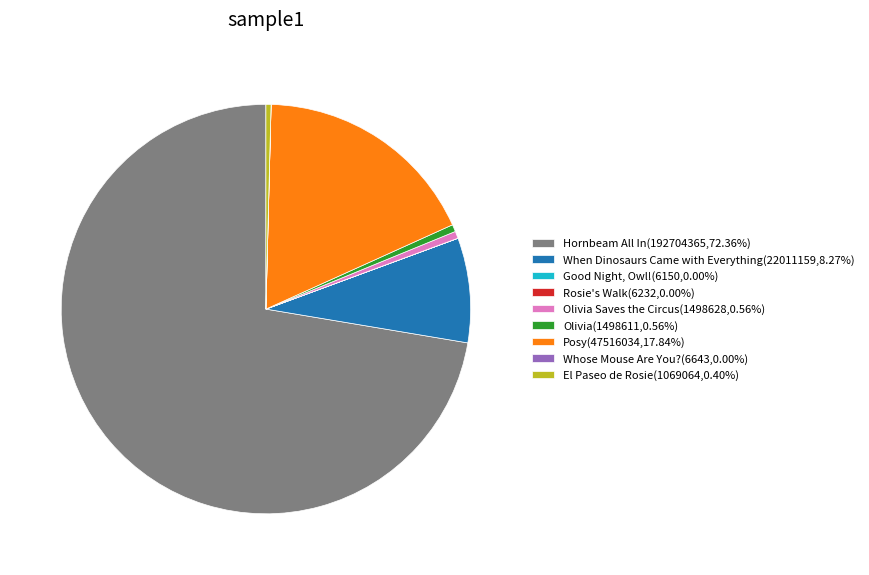

Do Posy(47516034,17.84%) and Olivia Saves the Circus(1498628,0.56%) together represent more than half of the pie?

No